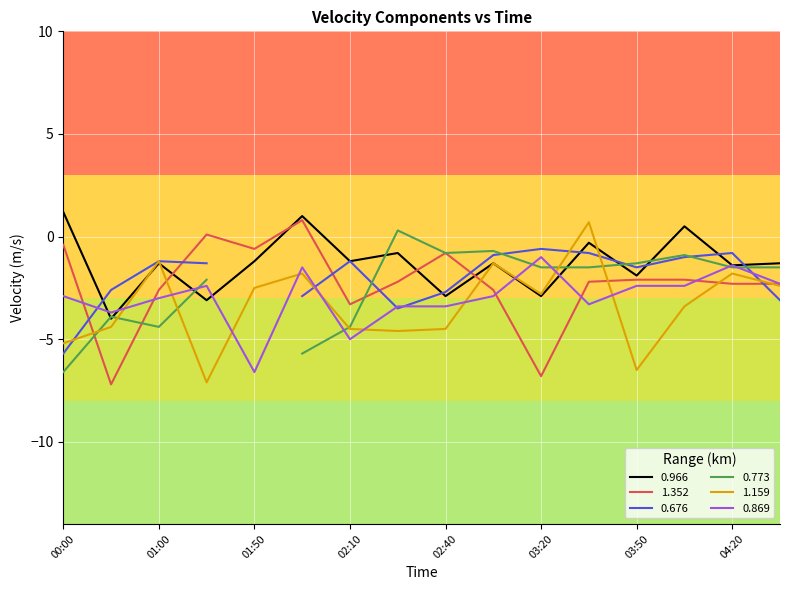

The 0.869 series shows -0.4 at 03:20. True or false?

False